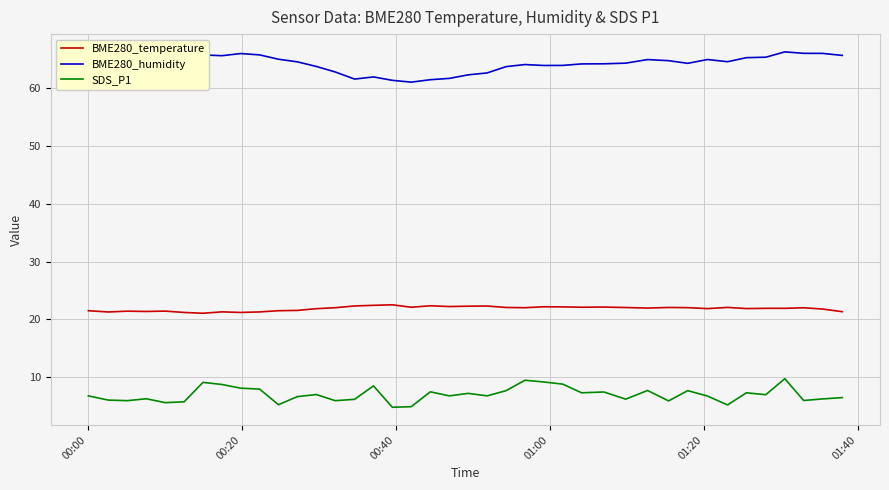

Count the number of data series in this chart.

3